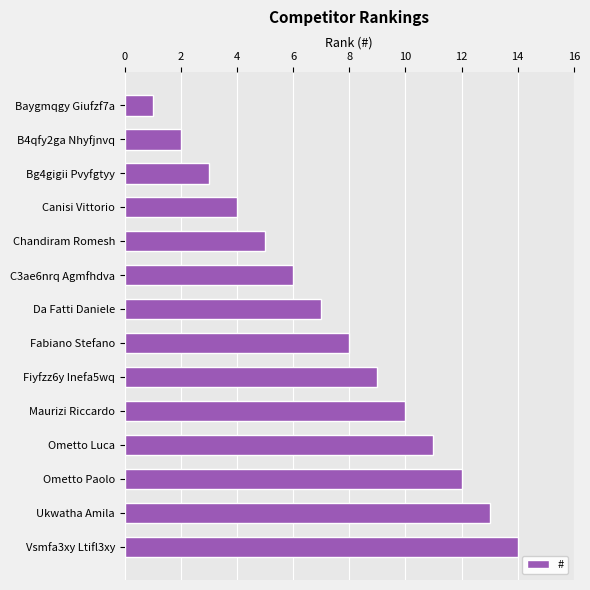

What is the maximum value shown in the chart?

14